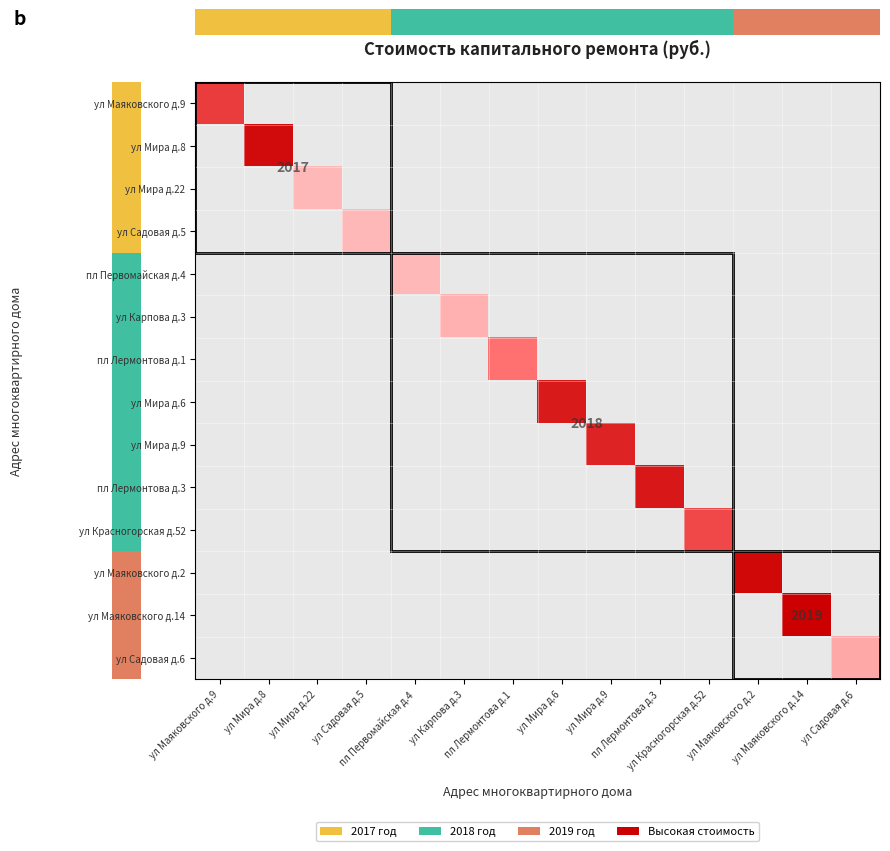

The value of ул Красногорская д.52 at ул Мира д.6 is -653154.9. True or false?

False